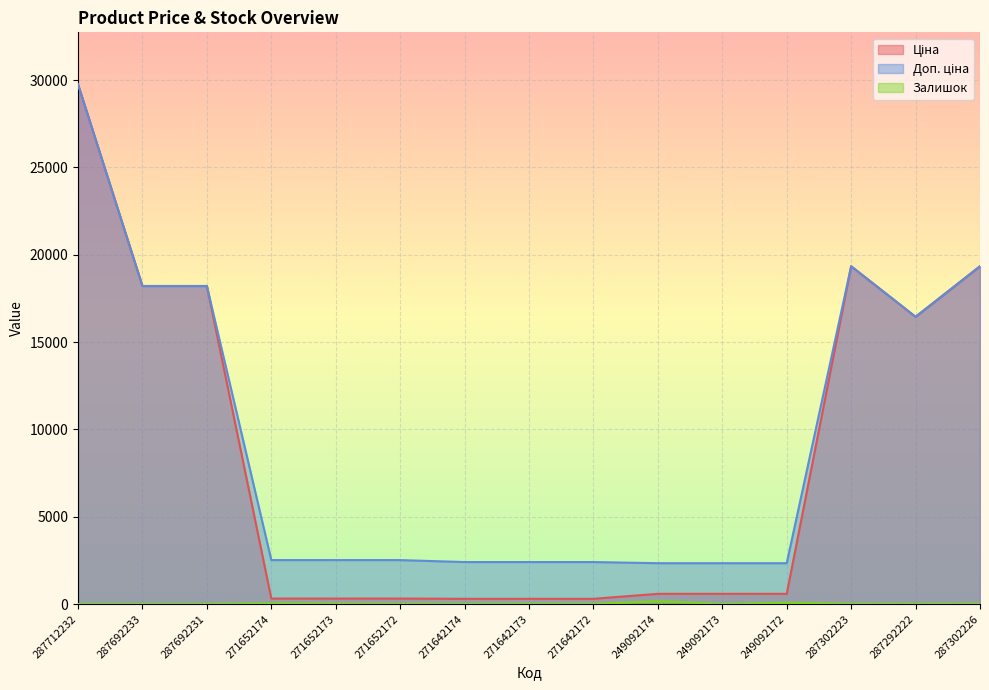

How many lines are shown in the chart?

3